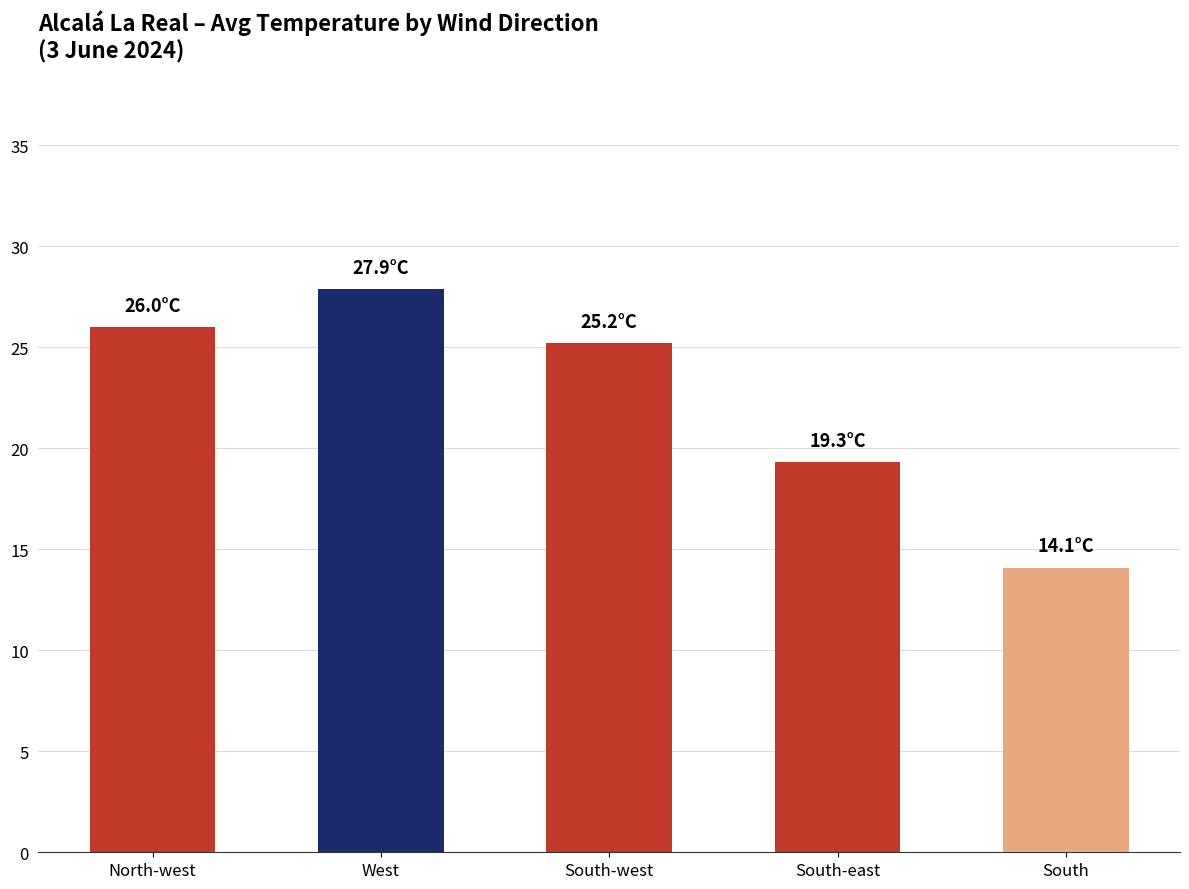

What is the label of the 1st bar from the right?

South